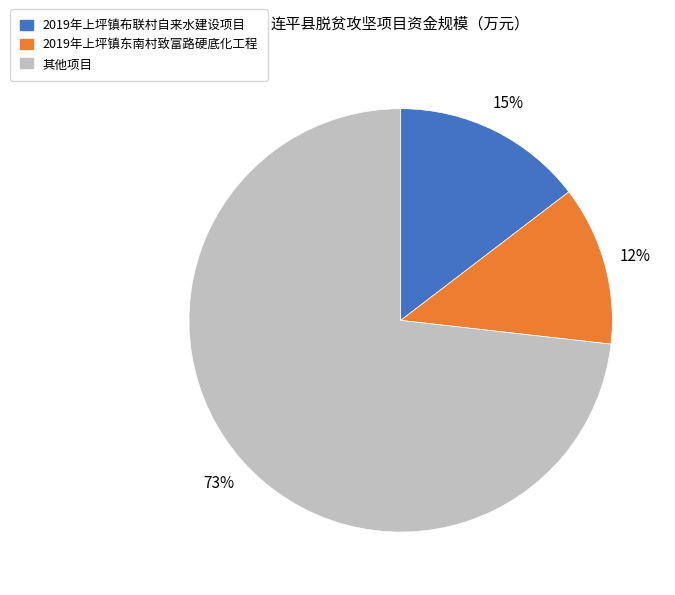

To the nearest percent, what is the difference between the largest and smallest slice percentages?

61%